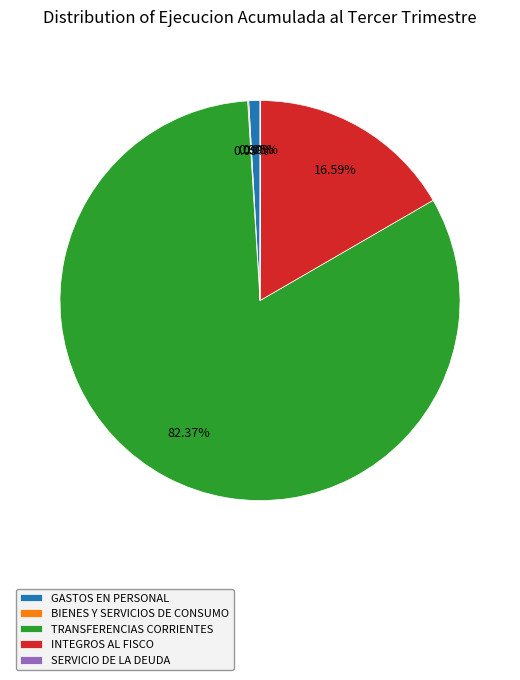

Which slice is the largest?

TRANSFERENCIAS CORRIENTES